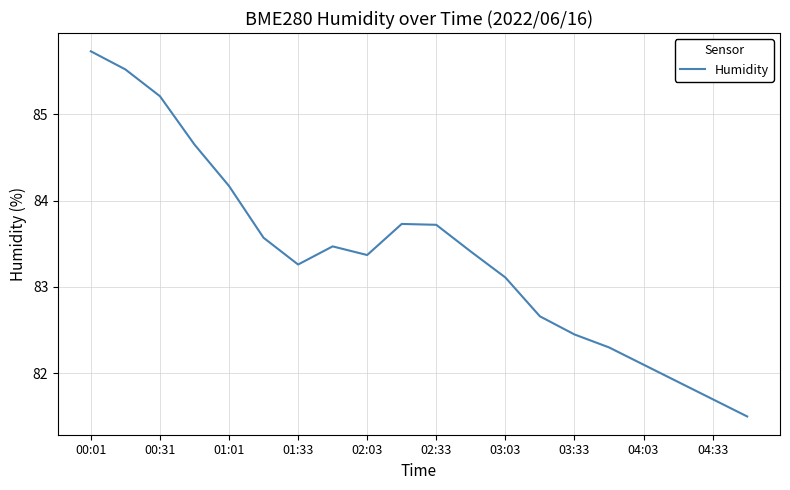

What is the difference between the maximum and minimum values?

4.2